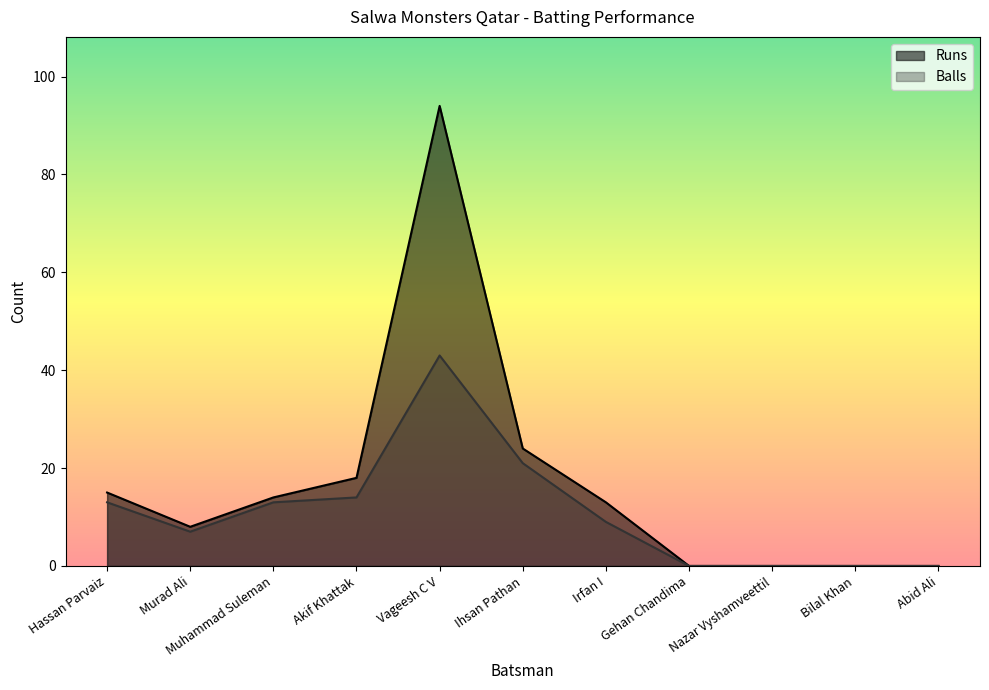

Is it true that Runs equals 23 at Irfan I?

False